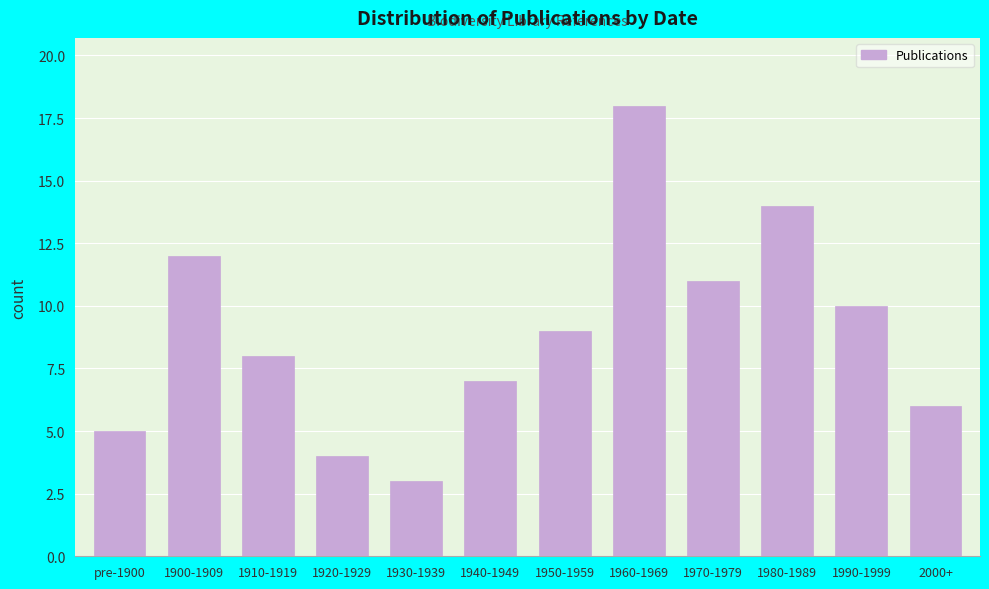

Reading left to right, transcribe all the data shown in this chart.

5	12	8	4	3	7	9	18	11	14	10	6